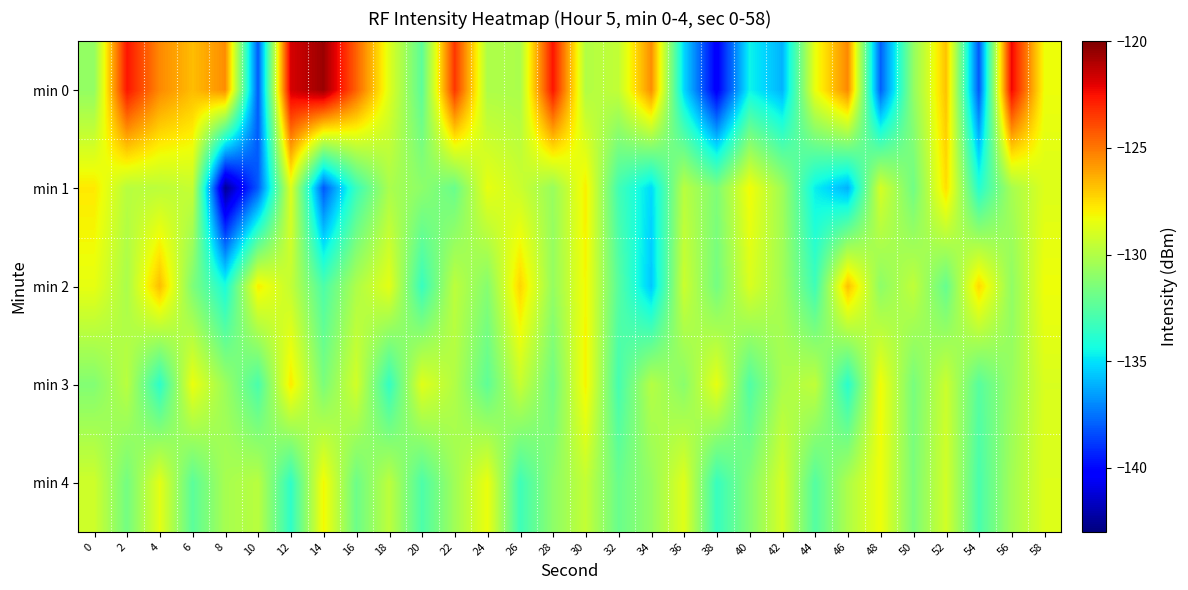

Reading left to right, transcribe all the data shown in this chart.

min 0: 0=-130.8	2=-122.6	4=-125.5	6=-126.7	8=-125.5	10=-138.0	12=-121.8	14=-120.6	16=-124.5	18=-128.7	20=-132.4	22=-123.4	24=-130.1	26=-130.2	28=-122.6	30=-130.0	32=-129.5	34=-125.5	36=-135.2	38=-140.4	40=-134.6	42=-136.0	44=-128.4	46=-125.4	48=-137.9	50=-130.9	52=-126.8	54=-138.2	56=-122.2	58=-128.3
min 1: 0=-127.8	2=-129.8	4=-129.7	6=-129.4	8=-142.5	10=-138.1	12=-128.8	14=-138.1	16=-133.3	18=-130.2	20=-131.0	22=-132.0	24=-128.5	26=-129.3	28=-130.7	30=-127.9	32=-133.1	34=-135.2	36=-129.8	38=-131.4	40=-128.2	42=-130.5	44=-134.7	46=-136.1	48=-129.0	50=-131.8	52=-127.5	54=-133.9	56=-130.3	58=-128.8
min 2: 0=-128.5	2=-130.2	4=-126.7	6=-131.4	8=-134.2	10=-127.9	12=-129.5	14=-132.8	16=-130.1	18=-128.6	20=-133.4	22=-129.7	24=-131.2	26=-127.3	28=-130.8	30=-128.1	32=-132.5	34=-135.6	36=-129.3	38=-131.7	40=-128.9	42=-130.4	44=-133.2	46=-126.8	48=-131.0	50=-129.6	52=-132.1	54=-127.4	56=-130.9	58=-128.3
min 3: 0=-131.3	2=-129.8	4=-133.7	6=-128.4	8=-130.6	10=-132.9	12=-127.8	14=-131.5	16=-129.1	18=-133.5	20=-128.7	22=-130.0	24=-132.3	26=-129.4	28=-131.8	30=-128.0	32=-133.0	34=-129.9	36=-131.1	38=-128.5	40=-132.7	42=-130.2	44=-129.6	46=-133.8	48=-128.2	50=-131.6	52=-129.3	54=-132.5	56=-130.7	58=-128.9
min 4: 0=-129.2	2=-131.7	4=-128.6	6=-132.4	8=-130.3	10=-129.8	12=-133.6	14=-128.1	16=-131.9	18=-129.7	20=-132.8	22=-130.5	24=-128.4	26=-133.2	28=-131.0	30=-129.5	32=-132.0	34=-130.8	36=-128.7	38=-133.4	40=-131.3	42=-129.0	44=-132.6	46=-130.1	48=-128.3	50=-131.5	52=-129.1	54=-132.9	56=-130.4	58=-128.8